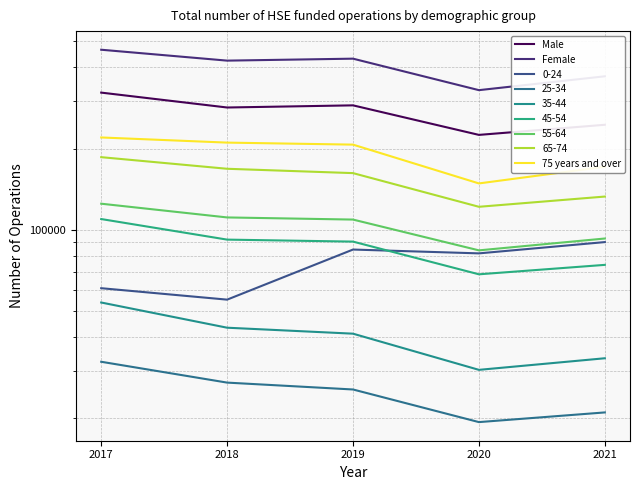

The Male series shows 245067 at 2021. True or false?

True